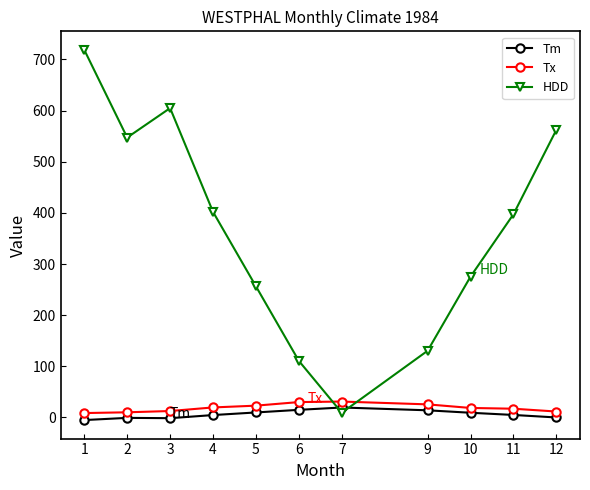

Rank the series at 11 from lowest to highest value.

Tm, Tx, HDD